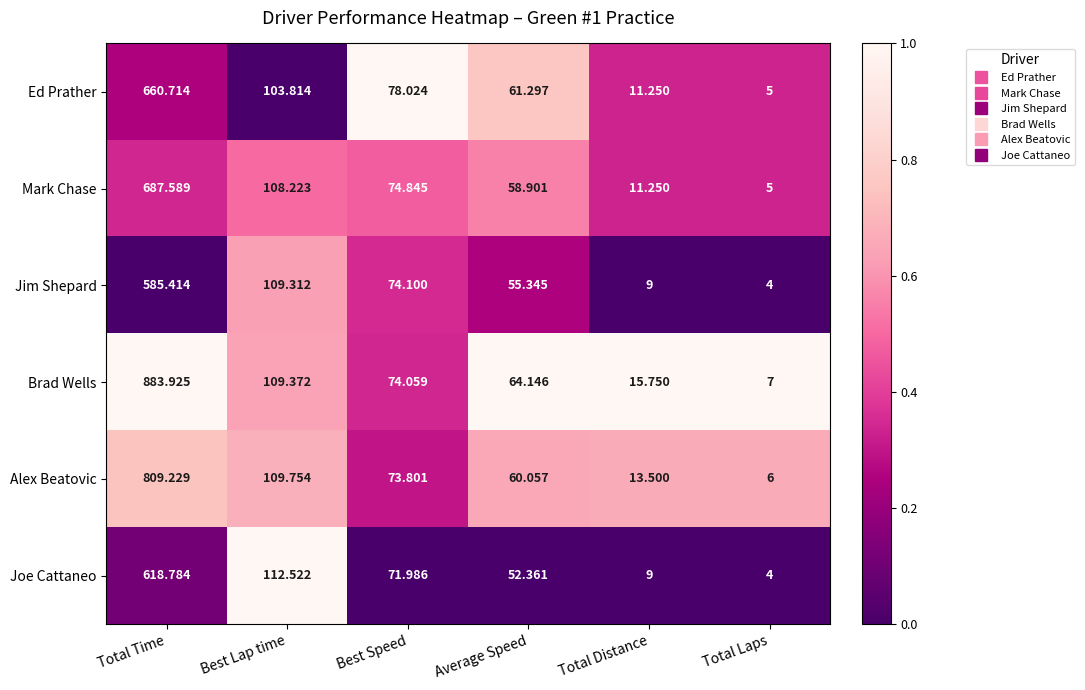

Where is Mark Chase nearest to the value 346?

Best Lap time